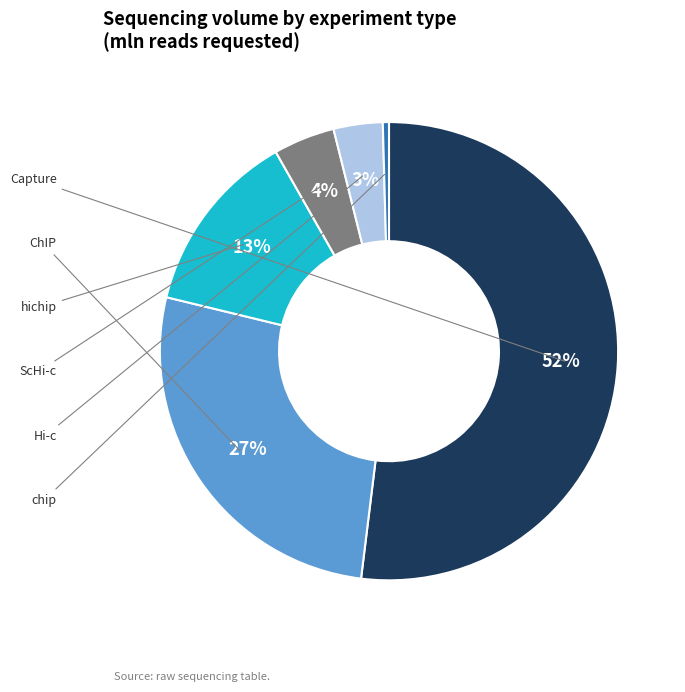

Is there a majority slice in this chart?

Yes